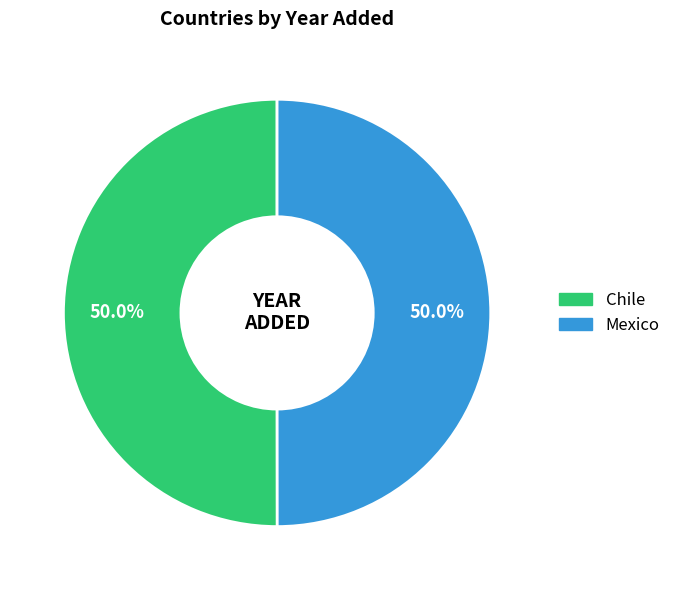

Combined, do Mexico and Chile account for over 50%?

Yes